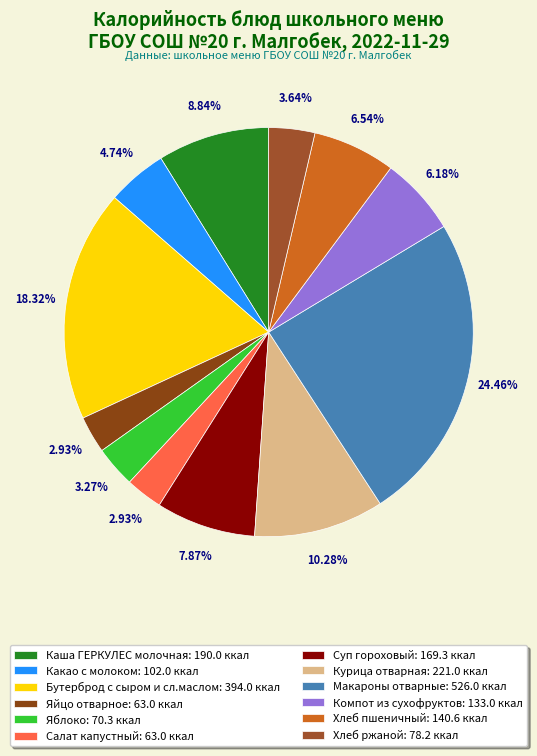

Do Суп гороховый and Яблоко together represent more than half of the pie?

No